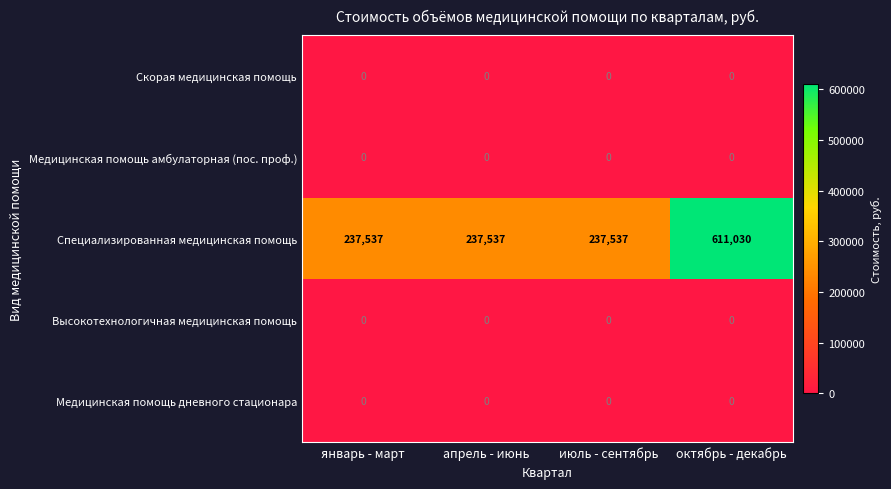

Which label corresponds to the largest value in the chart?

октябрь - декабрь